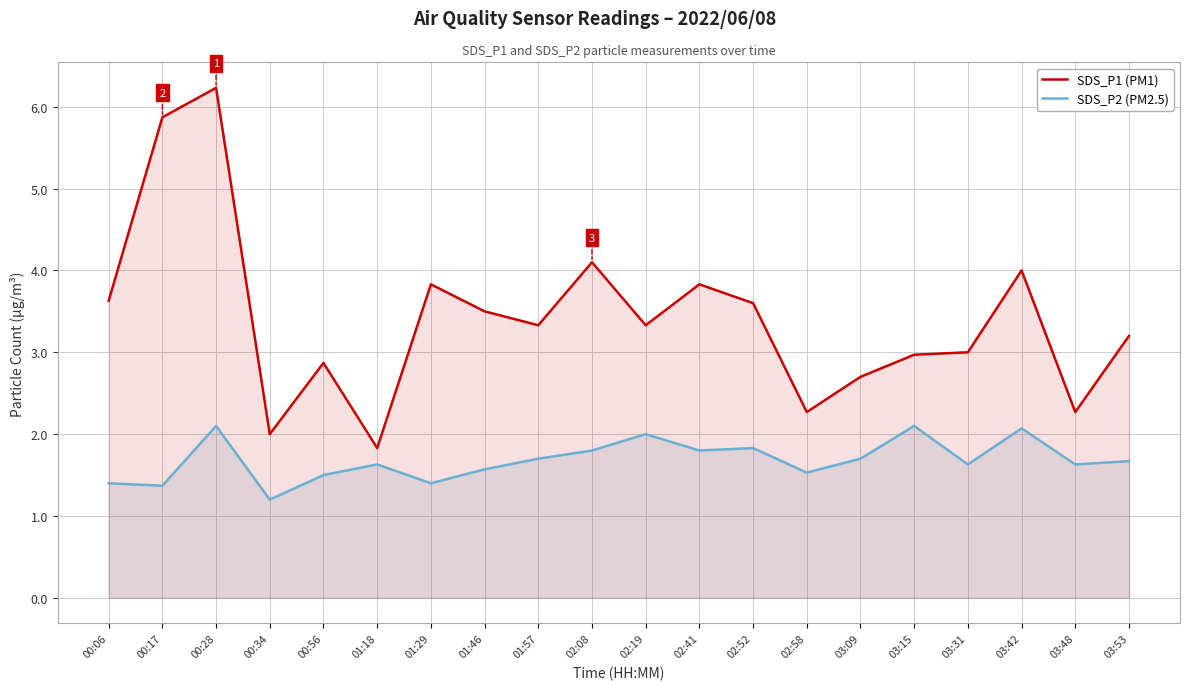

At which category is the sum across all series the highest?

00:28